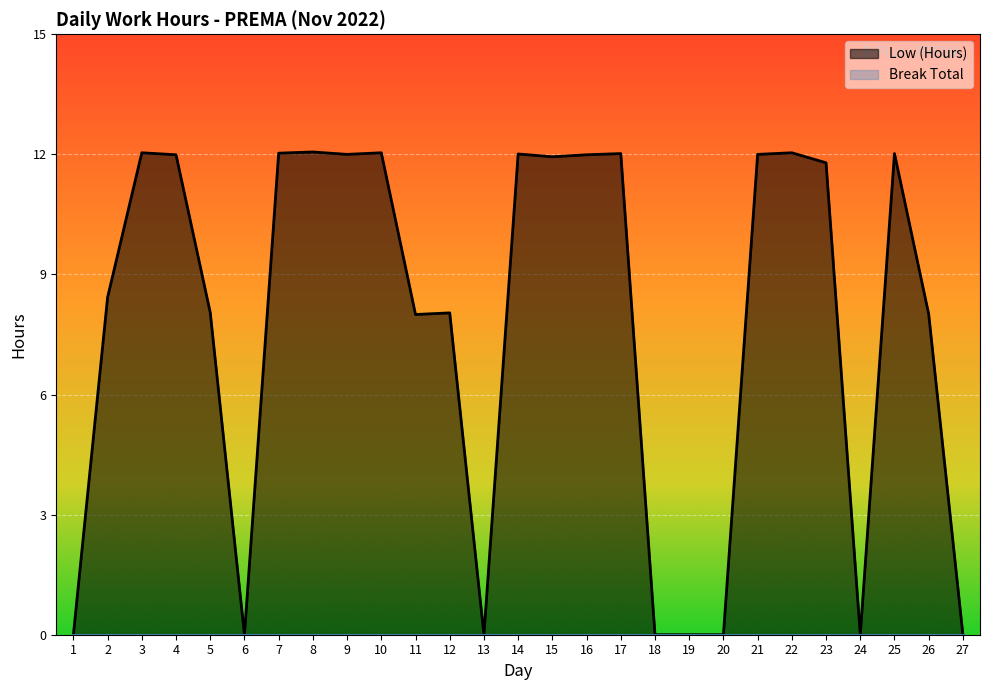

Is it true that the value at 18 is -8.2?

False